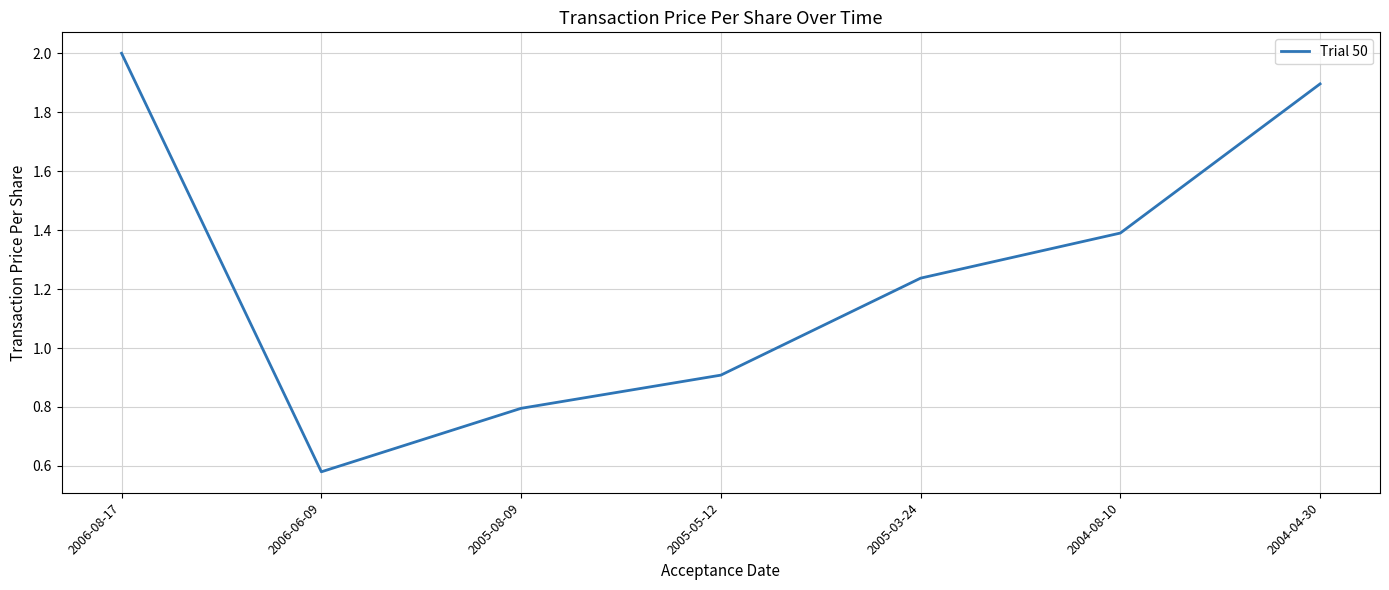

List the labels in order of value, smallest first.

2006-06-09, 2005-08-09, 2005-05-12, 2005-03-24, 2004-08-10, 2004-04-30, 2006-08-17